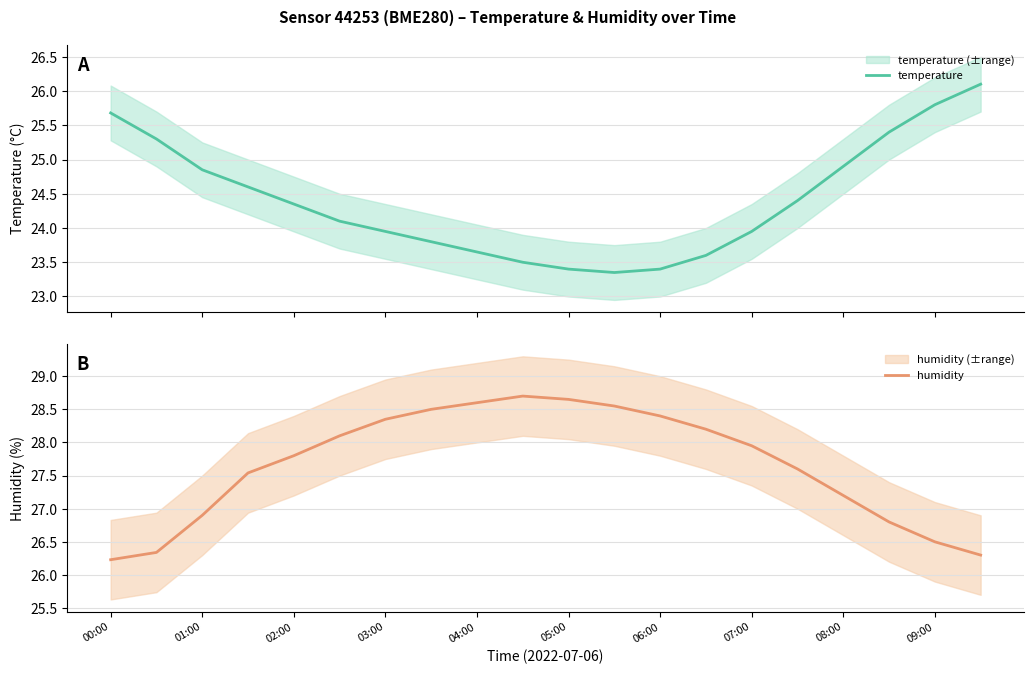

How many data points in humidity are less than 27?

6